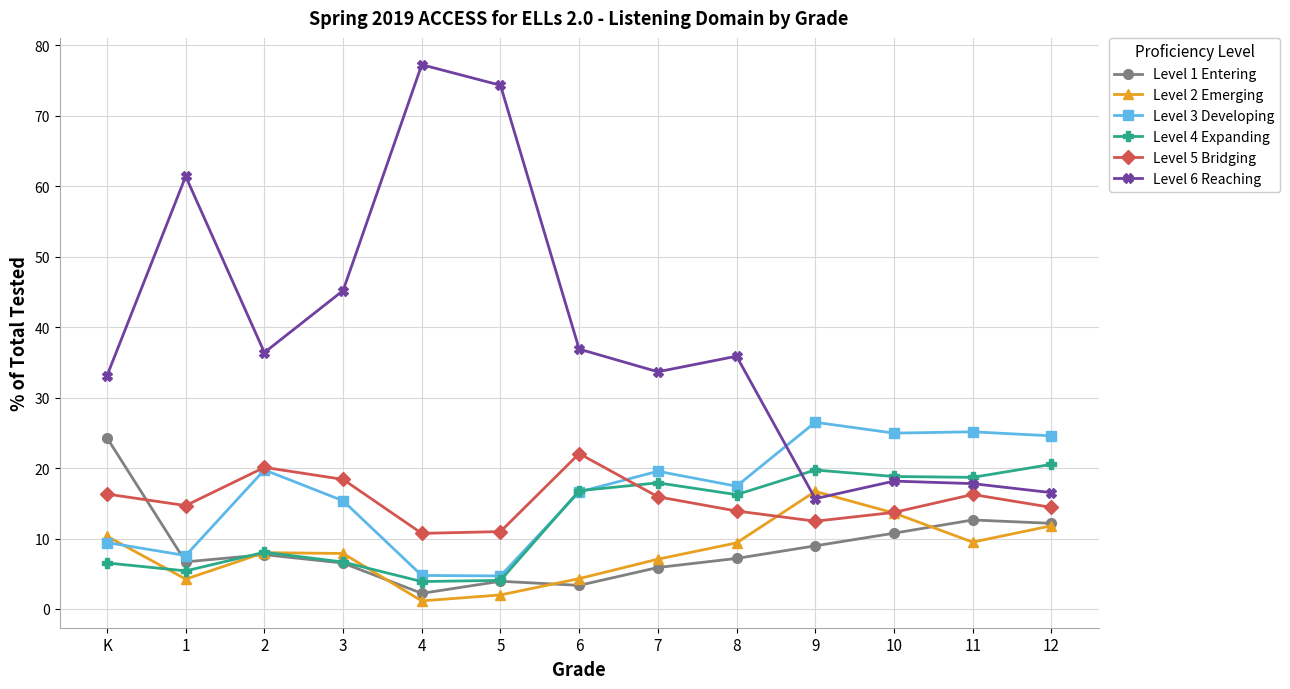

What is the sum of all Level 5 Bridging values?

199.9